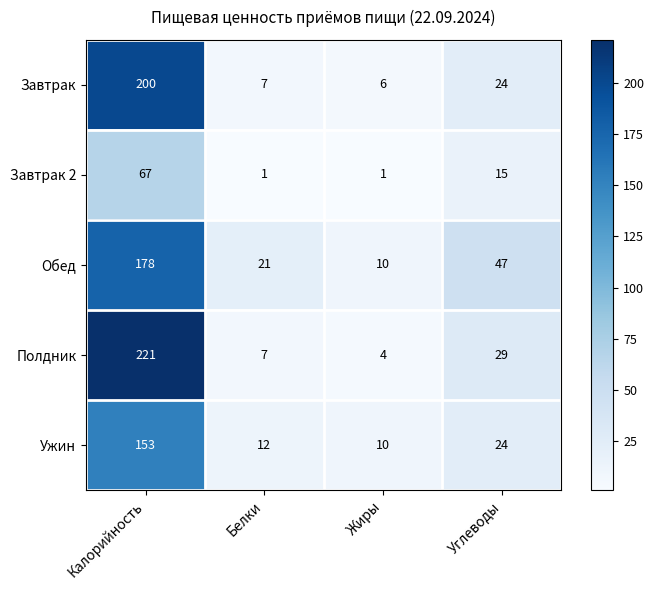

At which category does the chart reach its peak across all series?

Калорийность